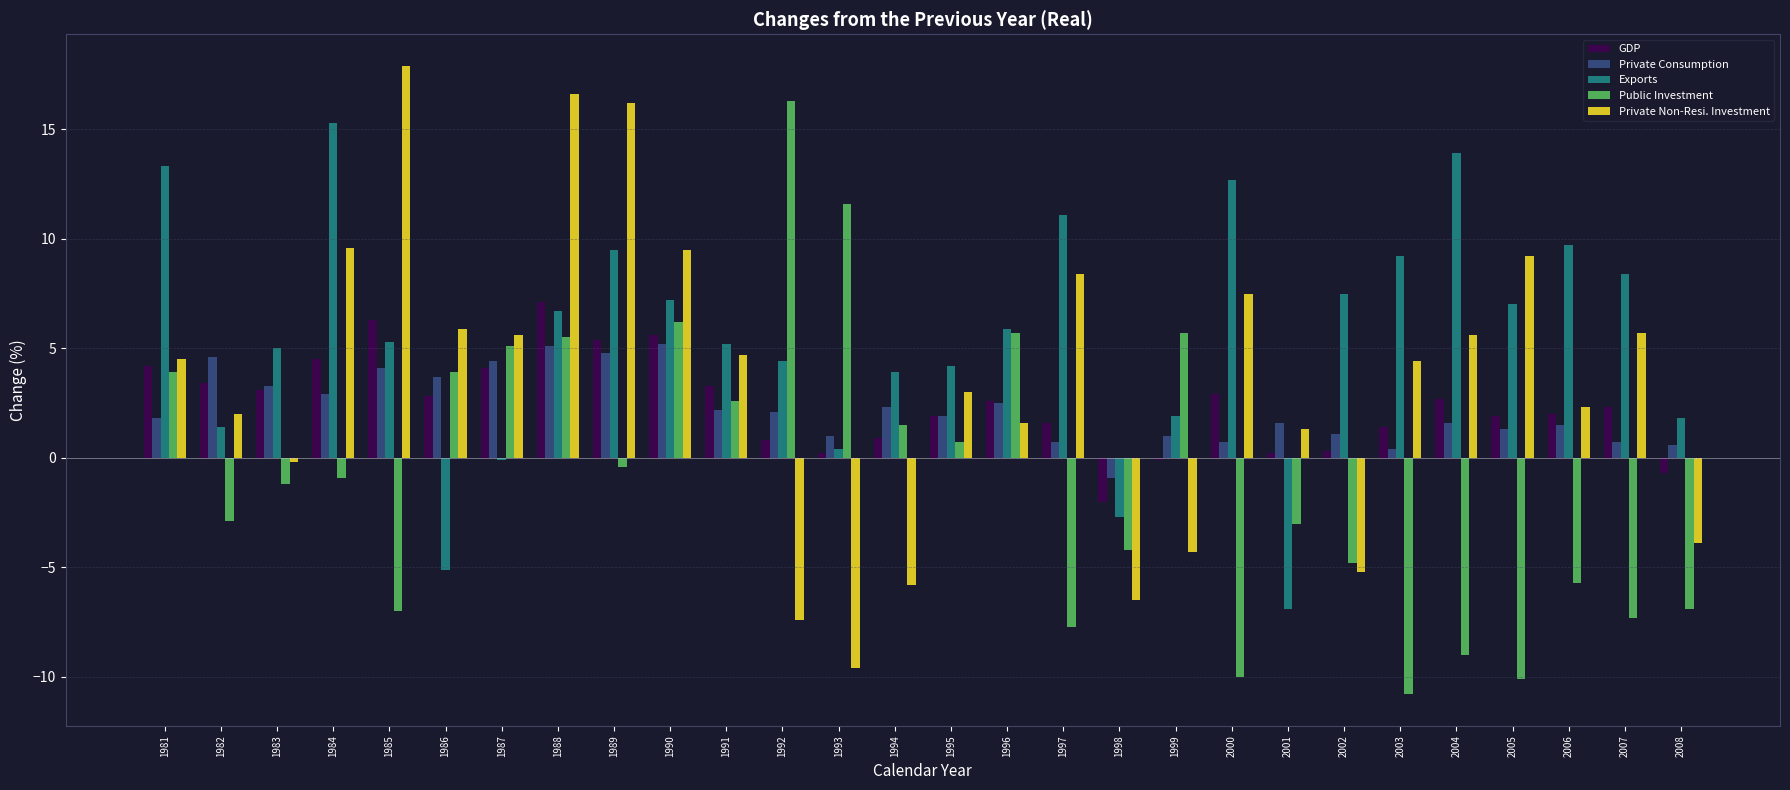

The Exports series shows 0.4 at 1993. True or false?

True